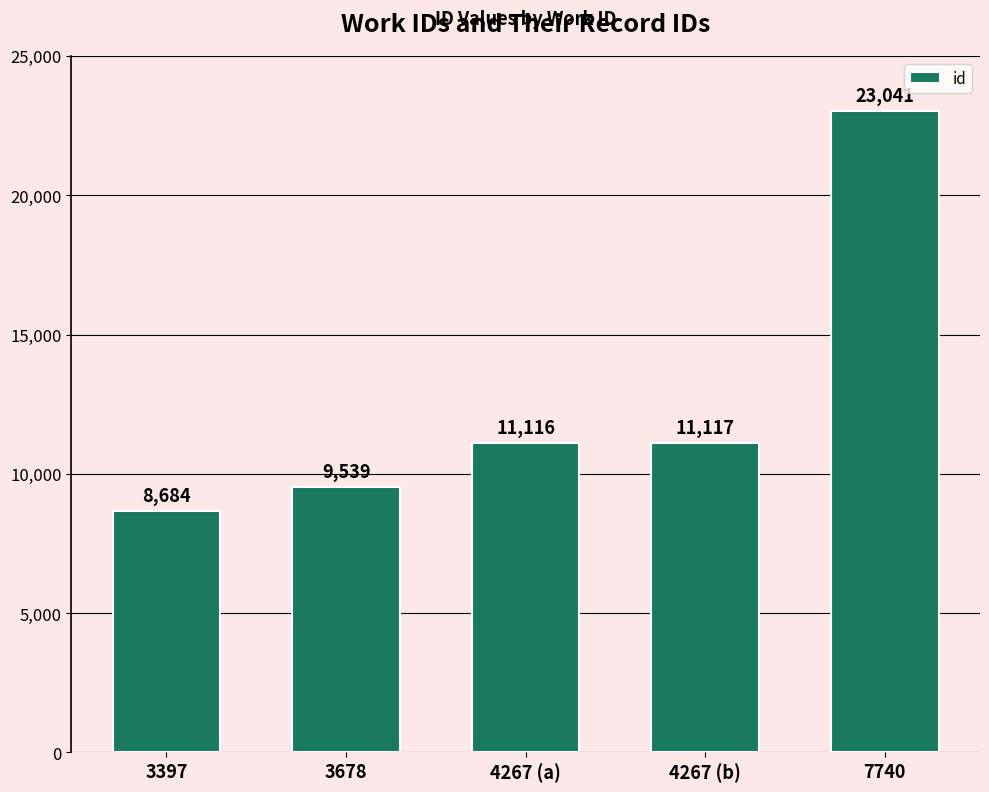

What is the label of the 3rd bar from the left?

4267 (a)